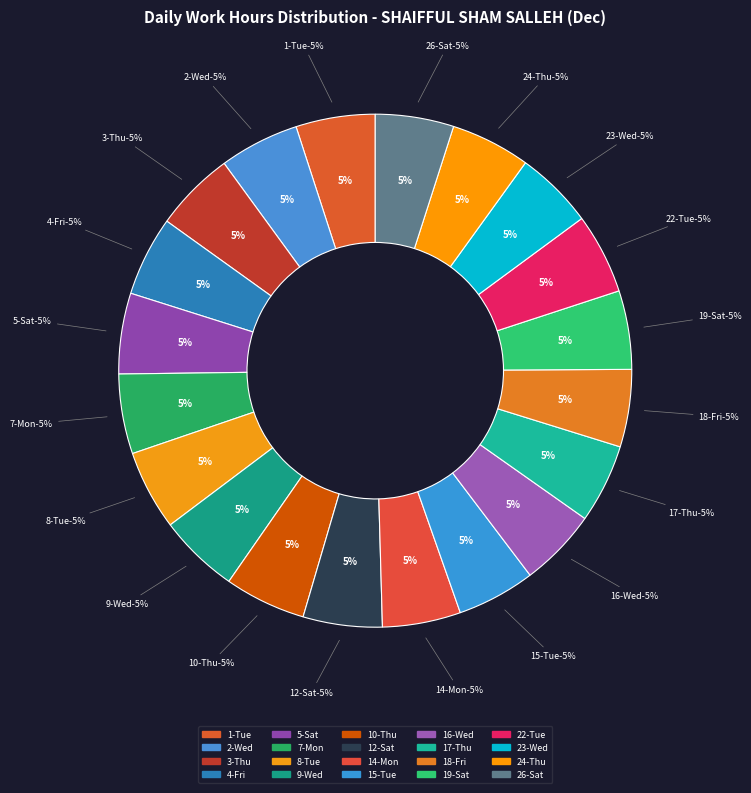

Does 15-Tue account for over 50% of the chart?

No